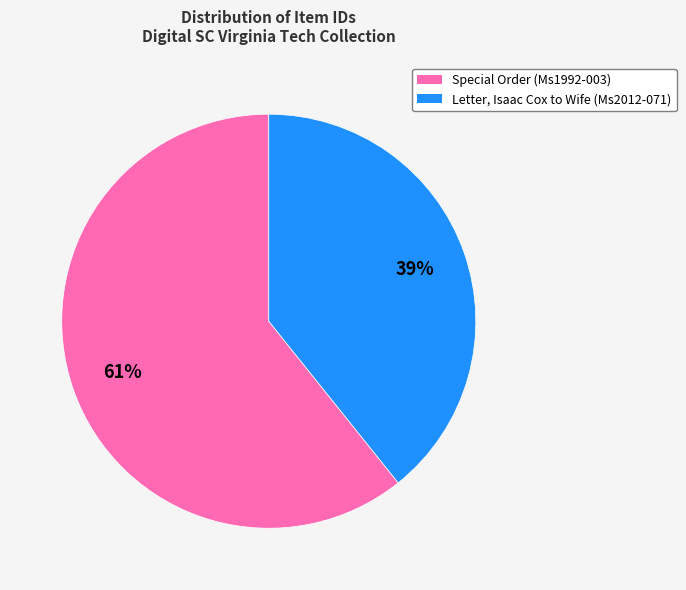

Which slice is the smallest?

Letter, Isaac Cox to Wife (Ms2012-071)